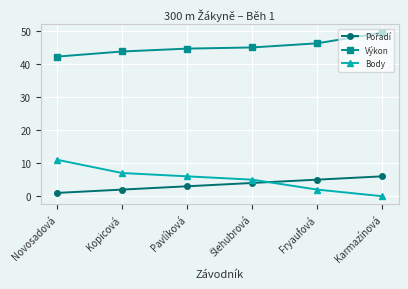

What is the minimum value for Výkon?

42.1